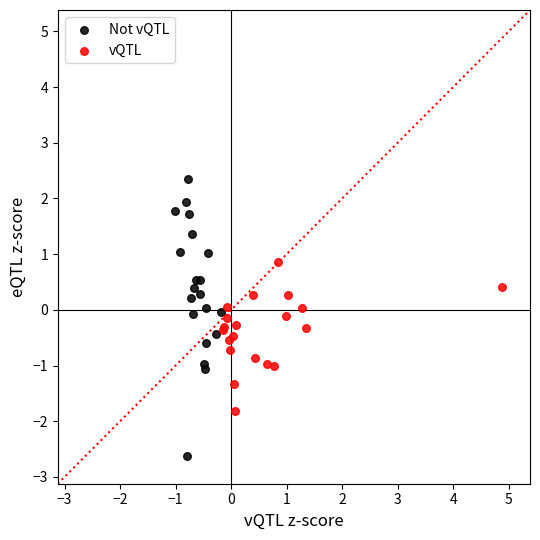

Which series has the largest Y range (max minus min)?

Not vQTL